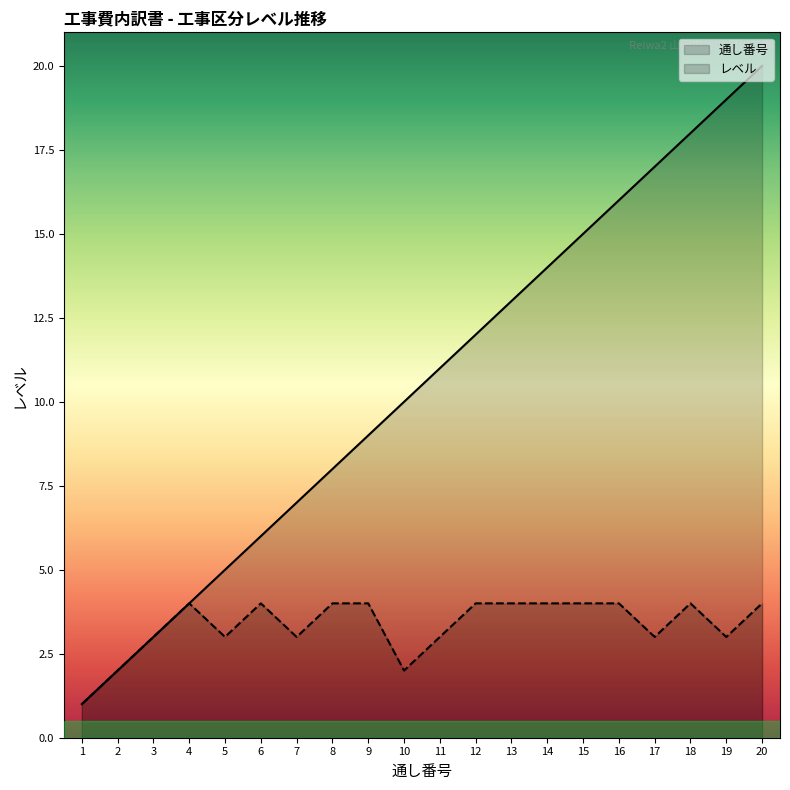

Which series changed the most between 13 and 14?

通し番号